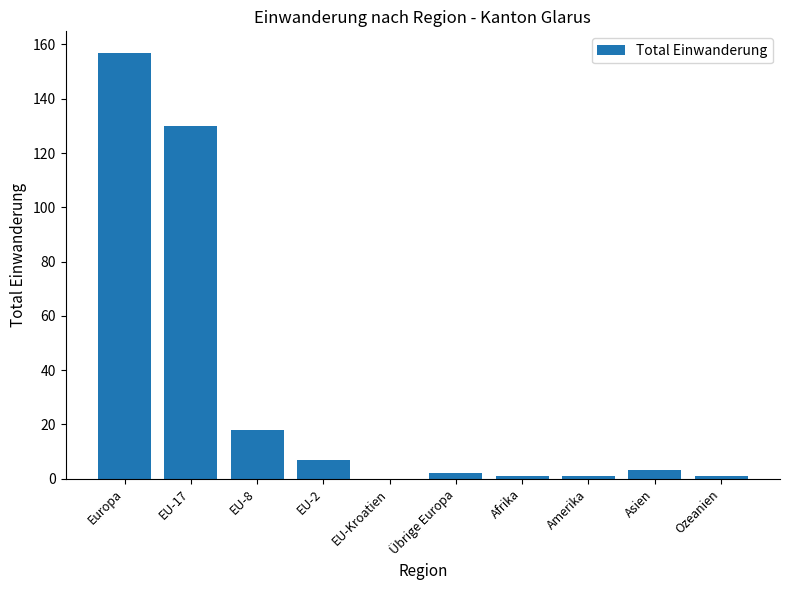

What is the sum of all values?

320